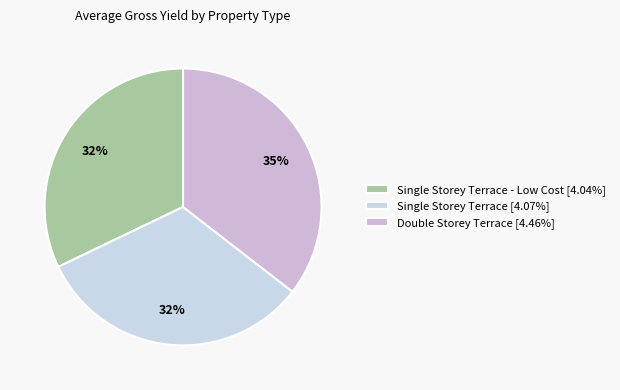

How many segments does this pie chart have?

3